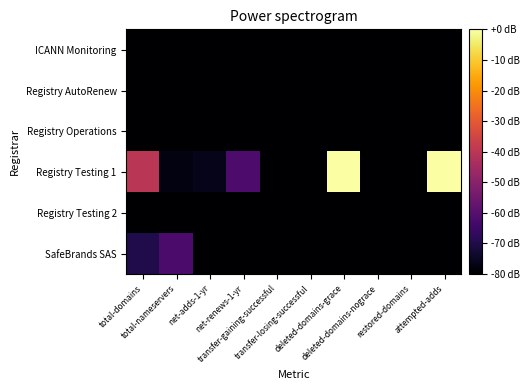

Which label corresponds to the smallest value in the chart?

total-nameservers